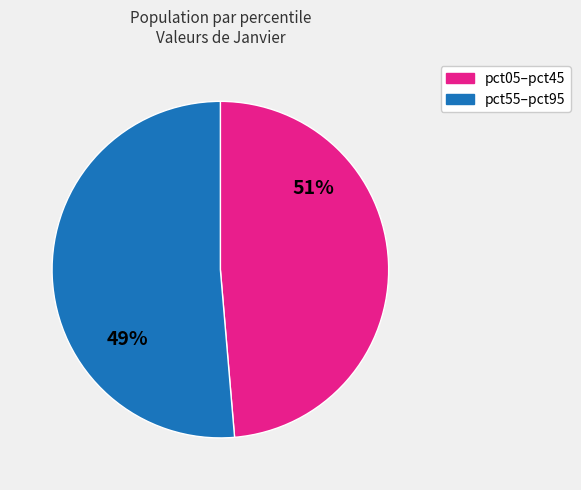

Is it true that pct75 is 1% of the pie?

False